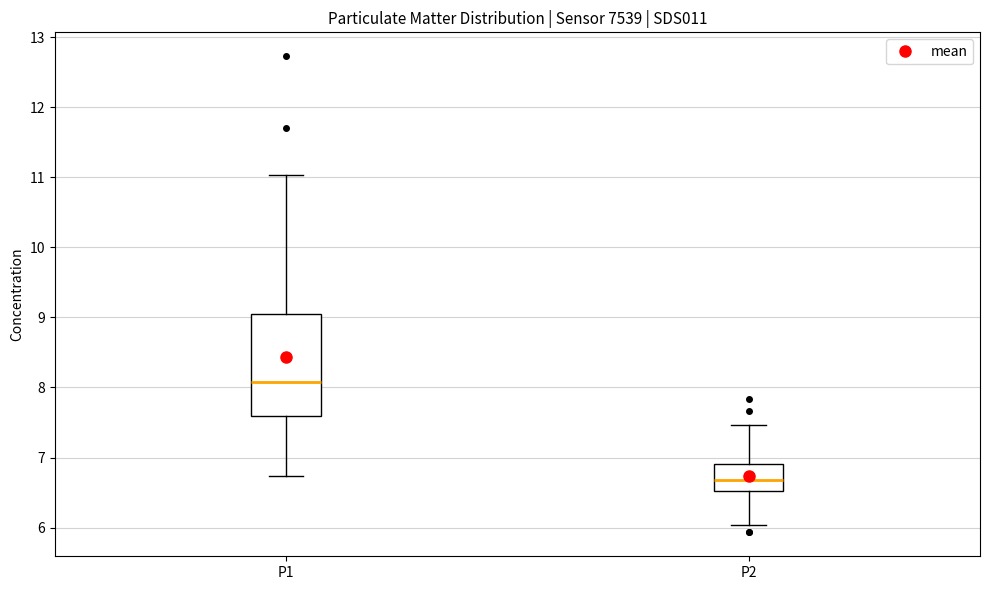

Which box's median line is the highest?

P1